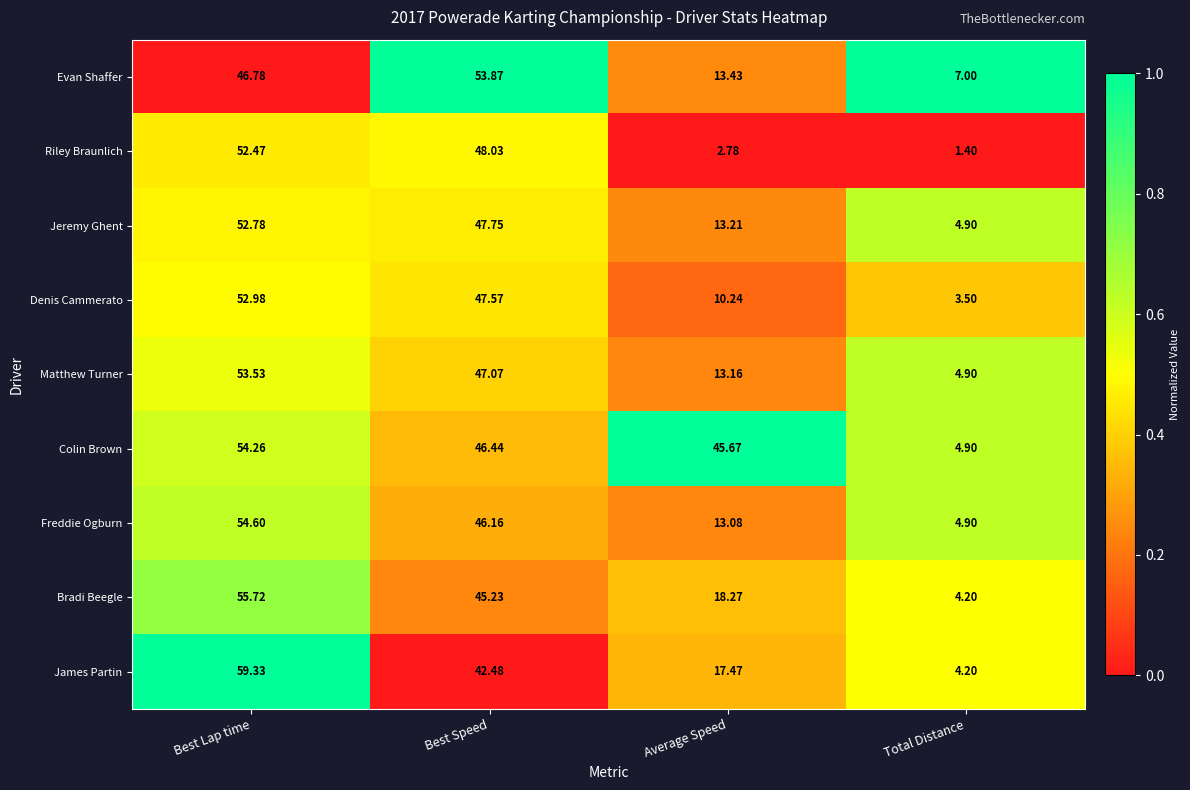

Which category has the highest value across all series?

Best Lap time